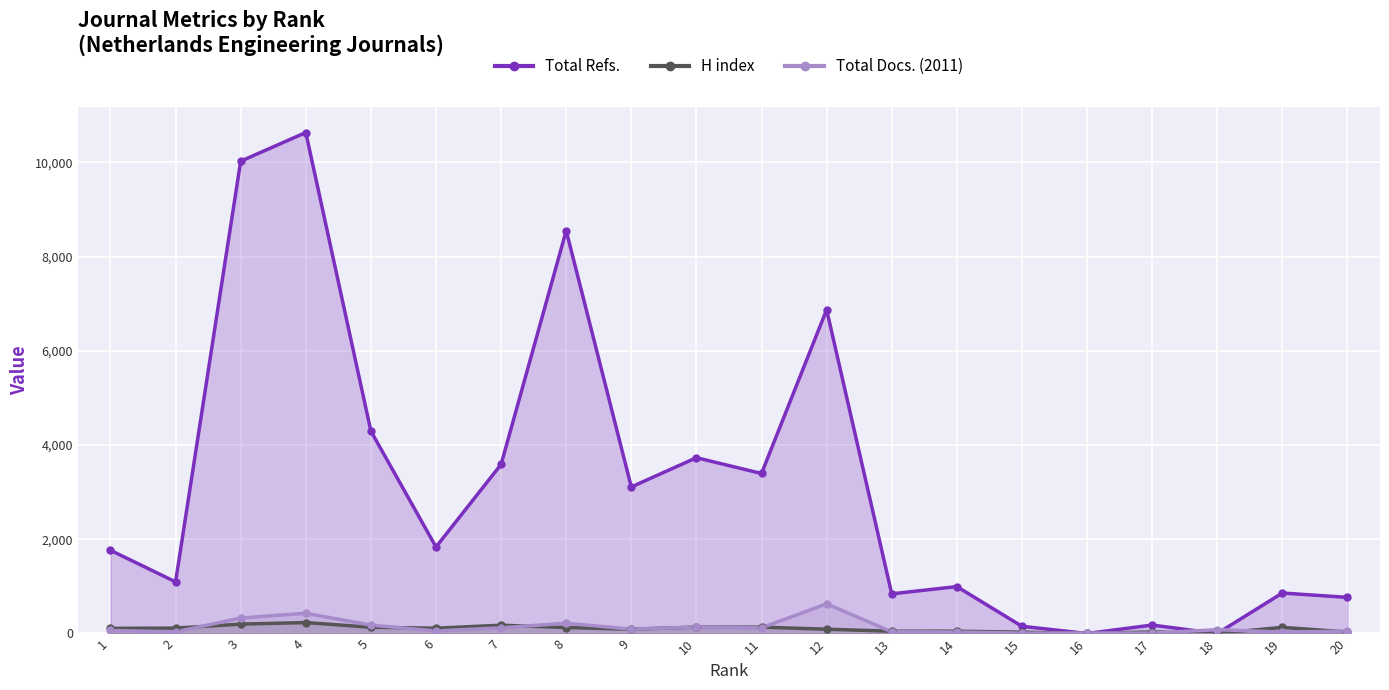

What is the sum of the H index values at 11 and 7?

311